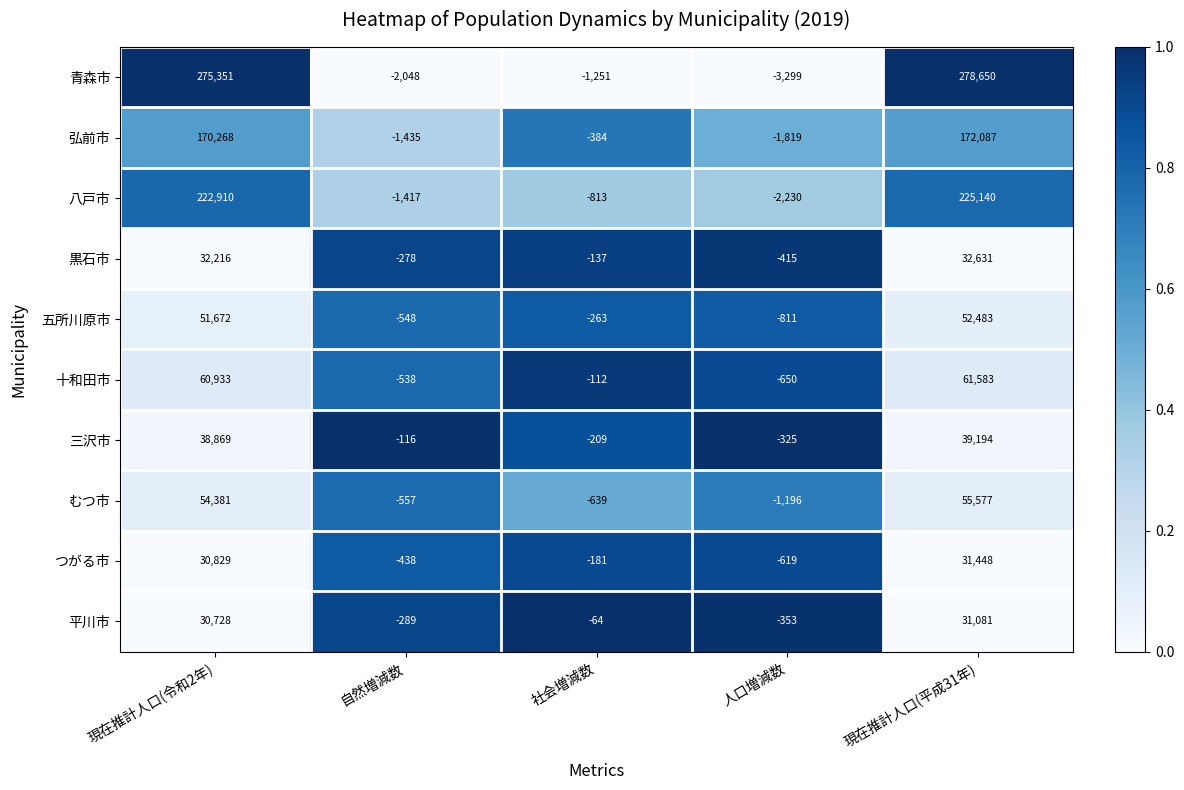

What value does the 五所川原市 series have at 自然増減数, to the nearest 50?

-550